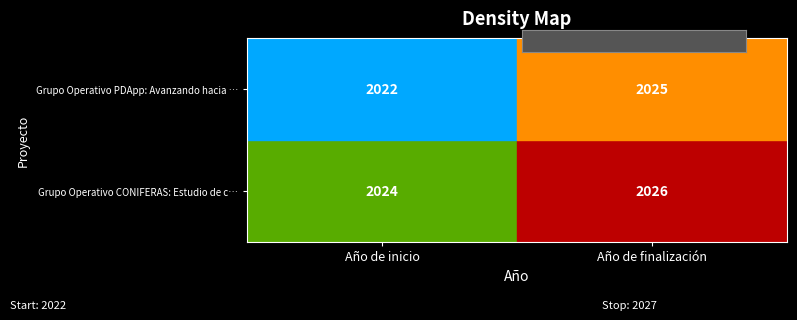

What is the lowest value of the Grupo Operativo PDApp: Avanzando hacia … series?

2022